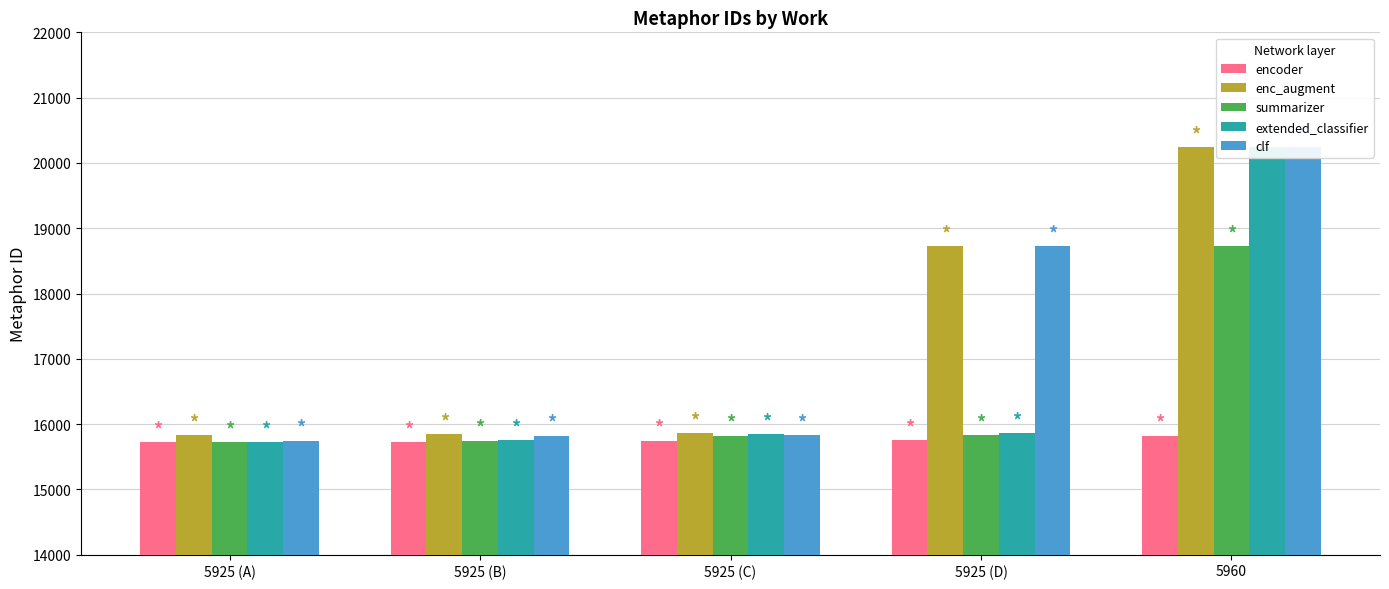

How many values in the summarizer series are below 15819?

2